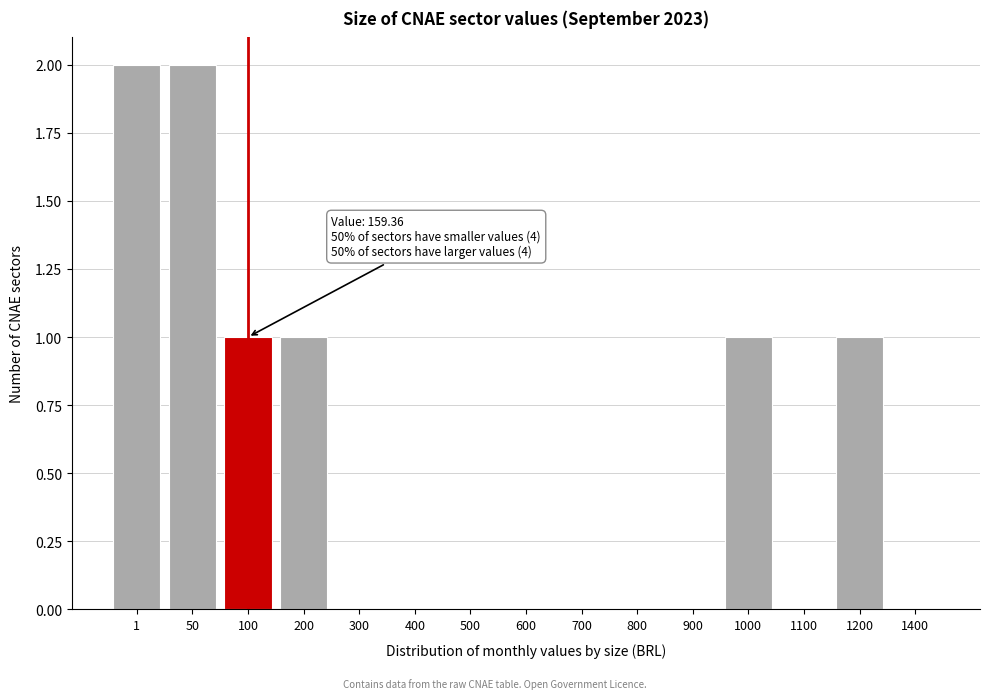

Reading right to left, extract all data points from this chart.

1400=0	1200=1	1100=0	1000=1	900=0	800=0	700=0	600=0	500=0	400=0	300=0	200=1	100=1	50=2	1=2